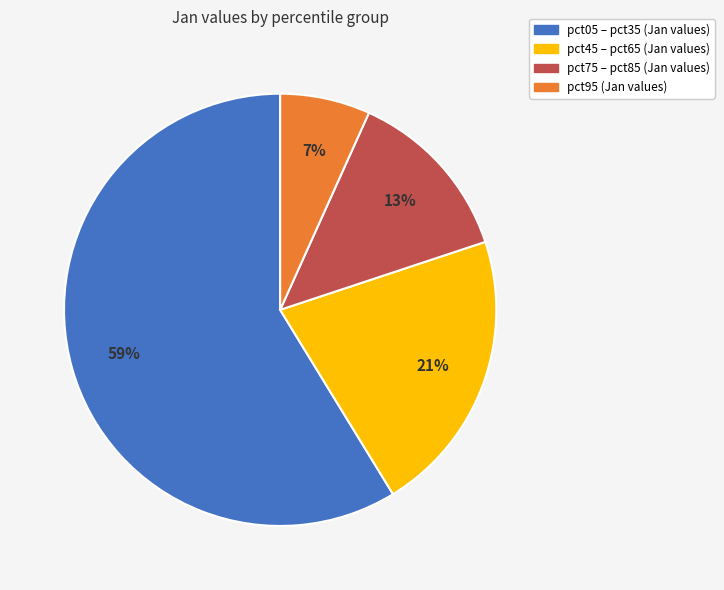

Rank the categories by value from lowest to highest.

pct95 (Jan values), pct75 – pct85 (Jan values), pct45 – pct65 (Jan values), pct05 – pct35 (Jan values)